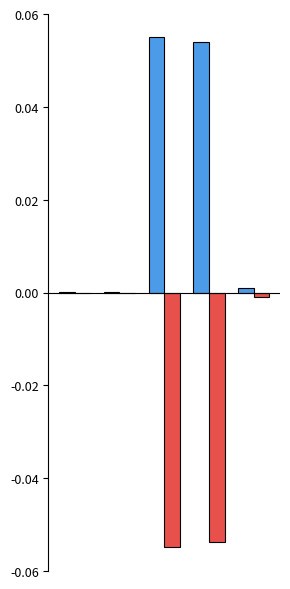

How many series are shown in this chart?

2